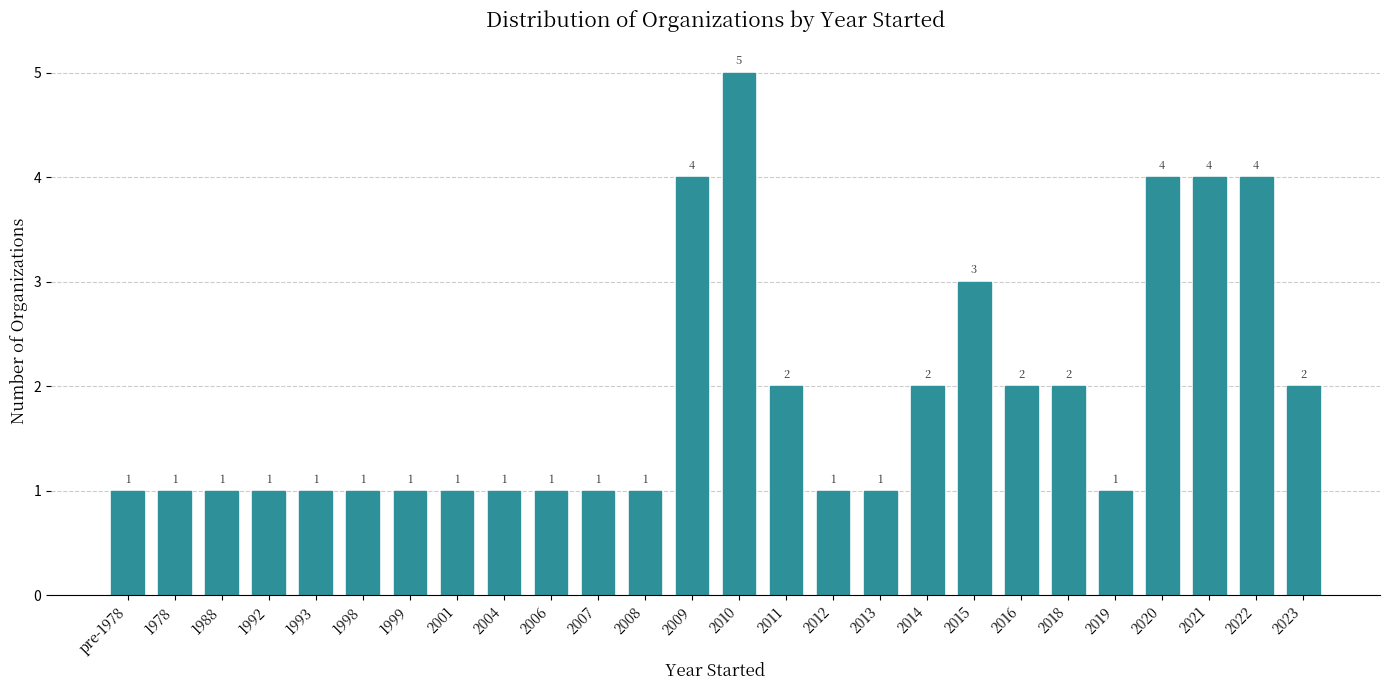

Reading left to right, list all the values displayed in this chart.

1	1	1	1	1	1	1	1	1	1	1	1	4	5	2	1	1	2	3	2	2	1	4	4	4	2